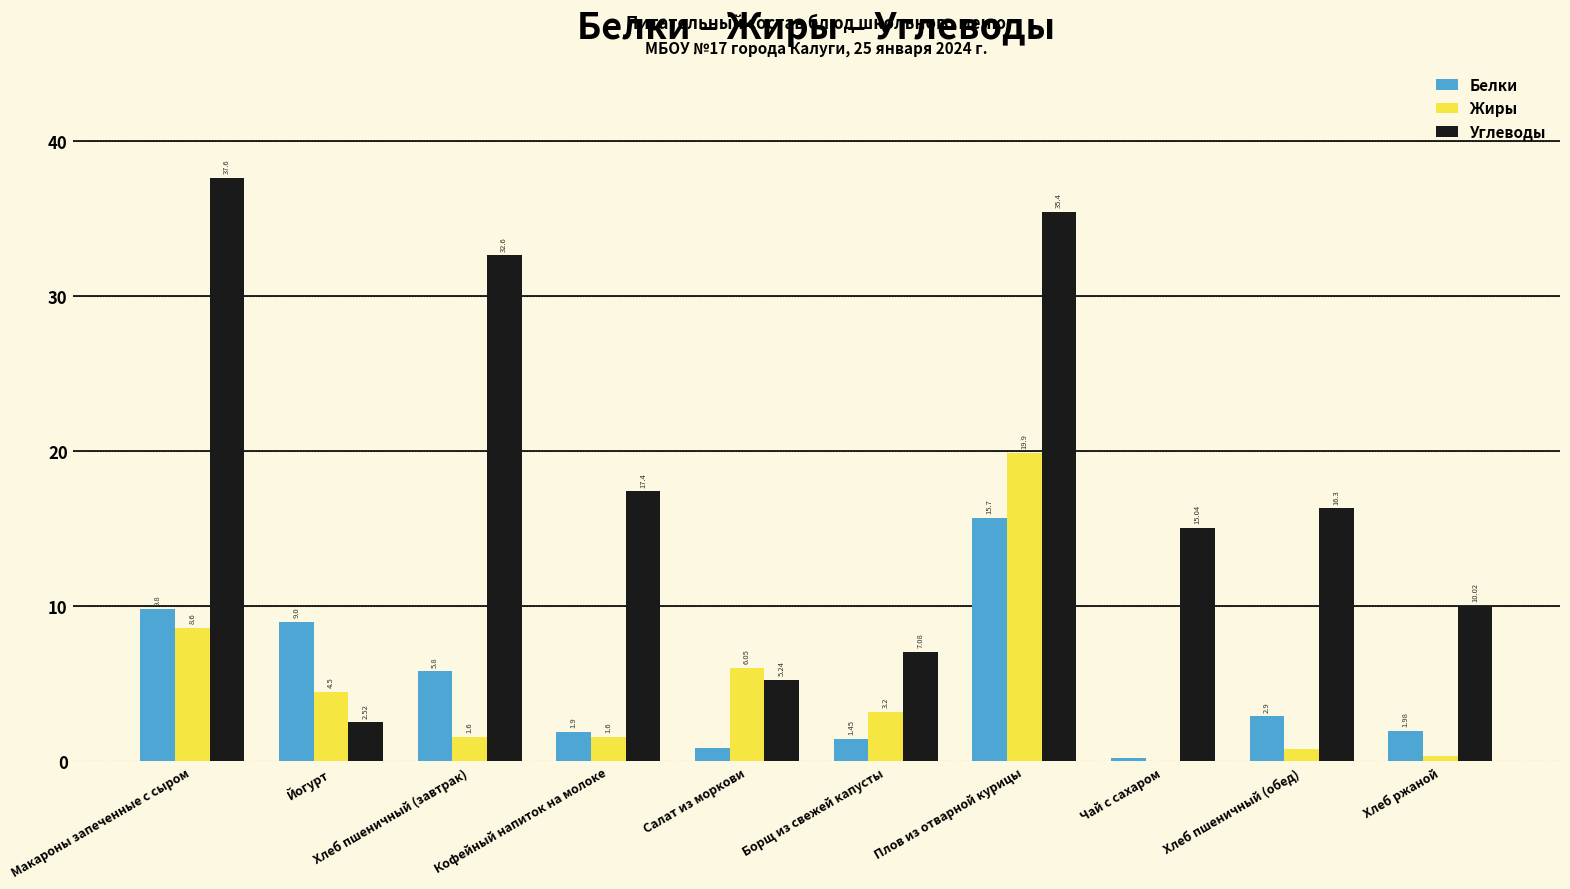

True or false: Жиры has a value of 3.7 at Макароны запеченные с сыром.

False